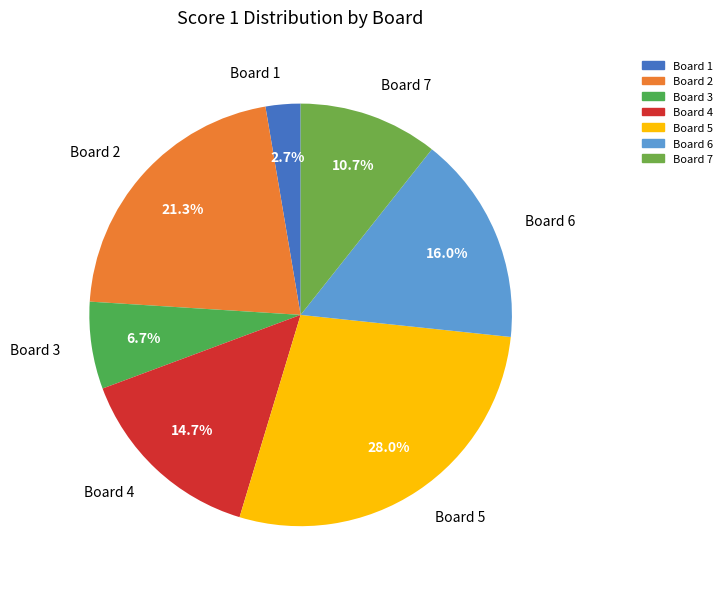

To the nearest percent, what is the difference between the largest and smallest slice percentages?

25%